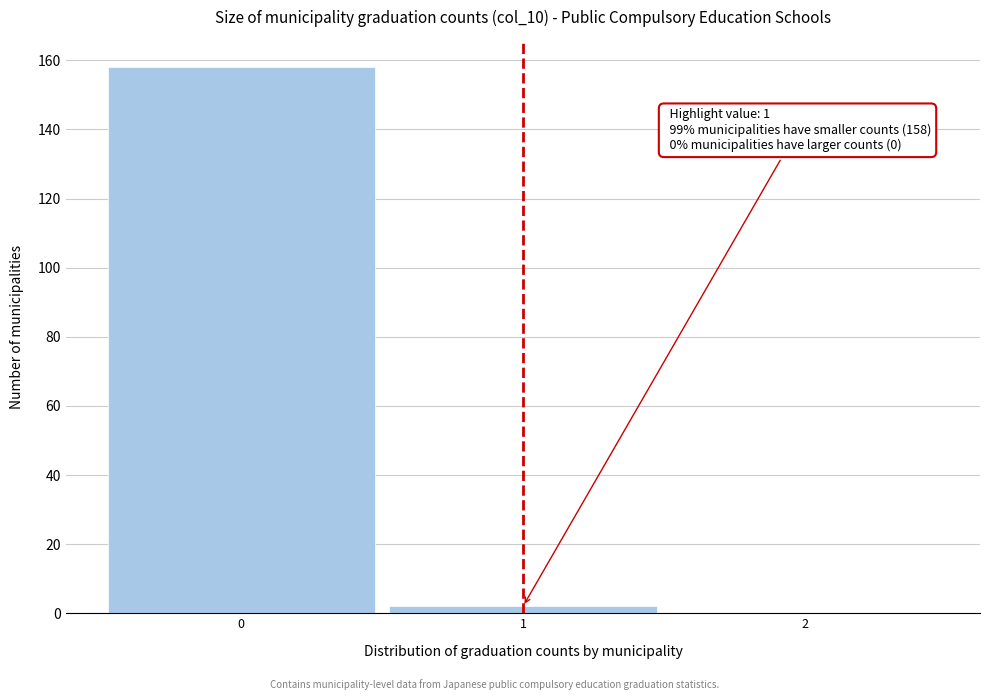

Over which range of the x-axis is the bar tallest?

-0.5 to 0.5